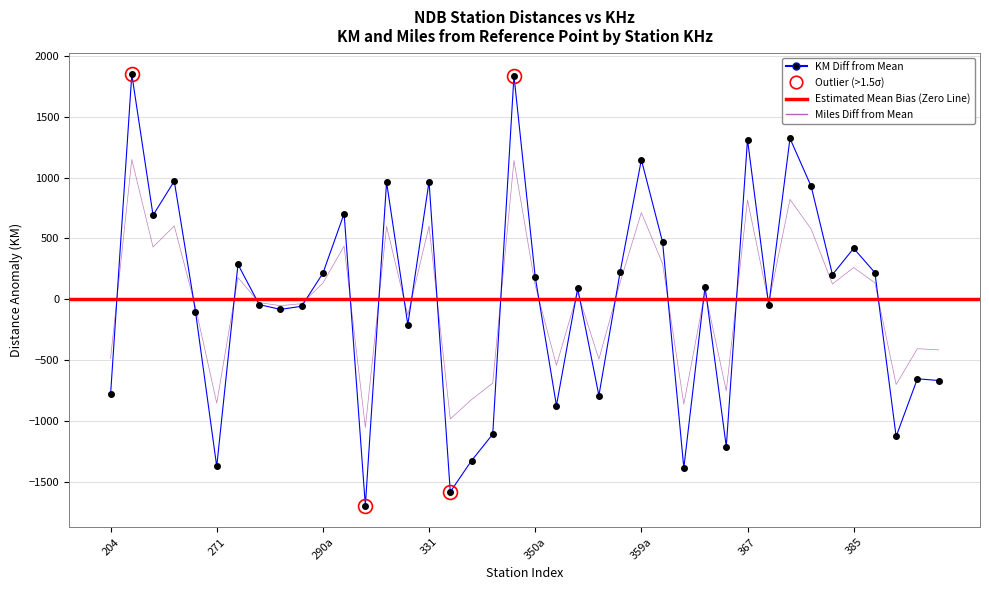

What is the highest value of the km series?

1849.2